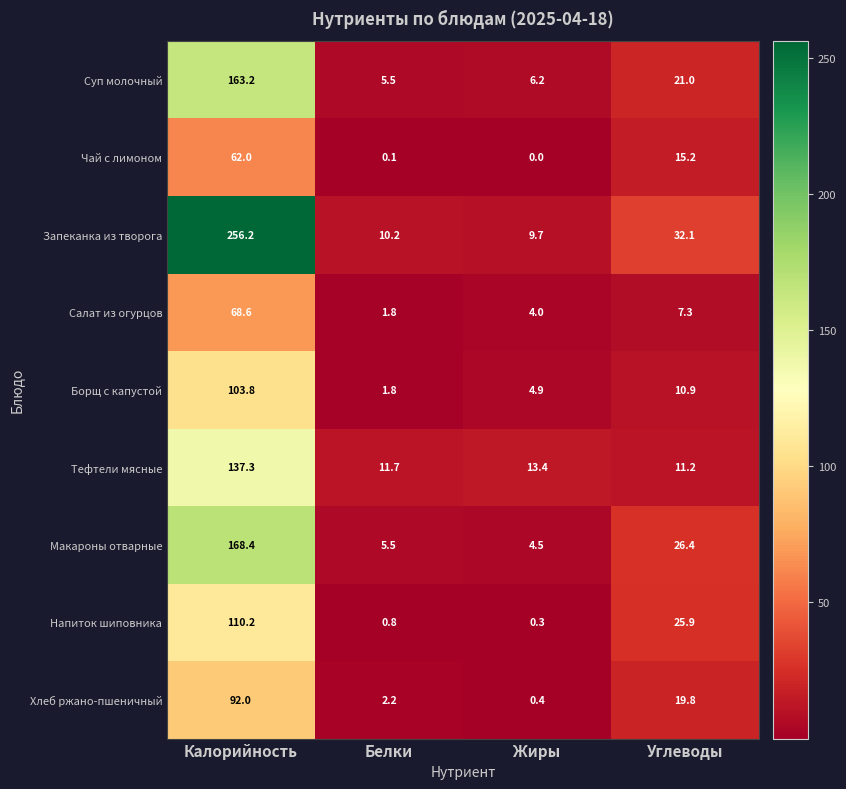

At how many categories does at least one series exceed 21?

2